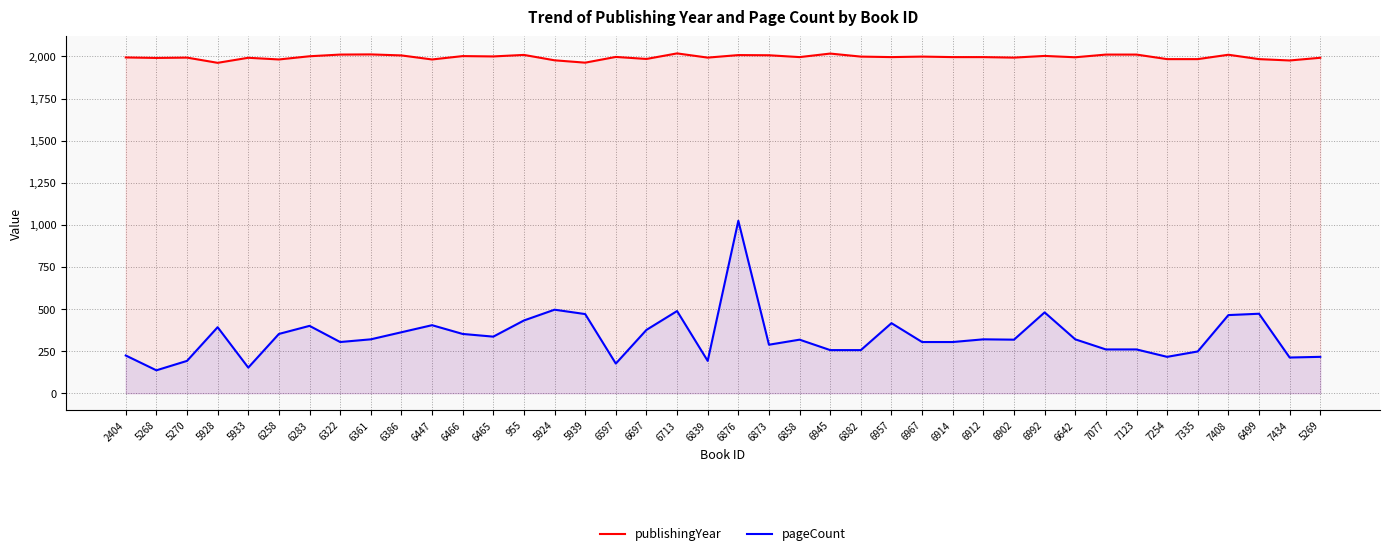

What is the total value across all series at 6873?

2295